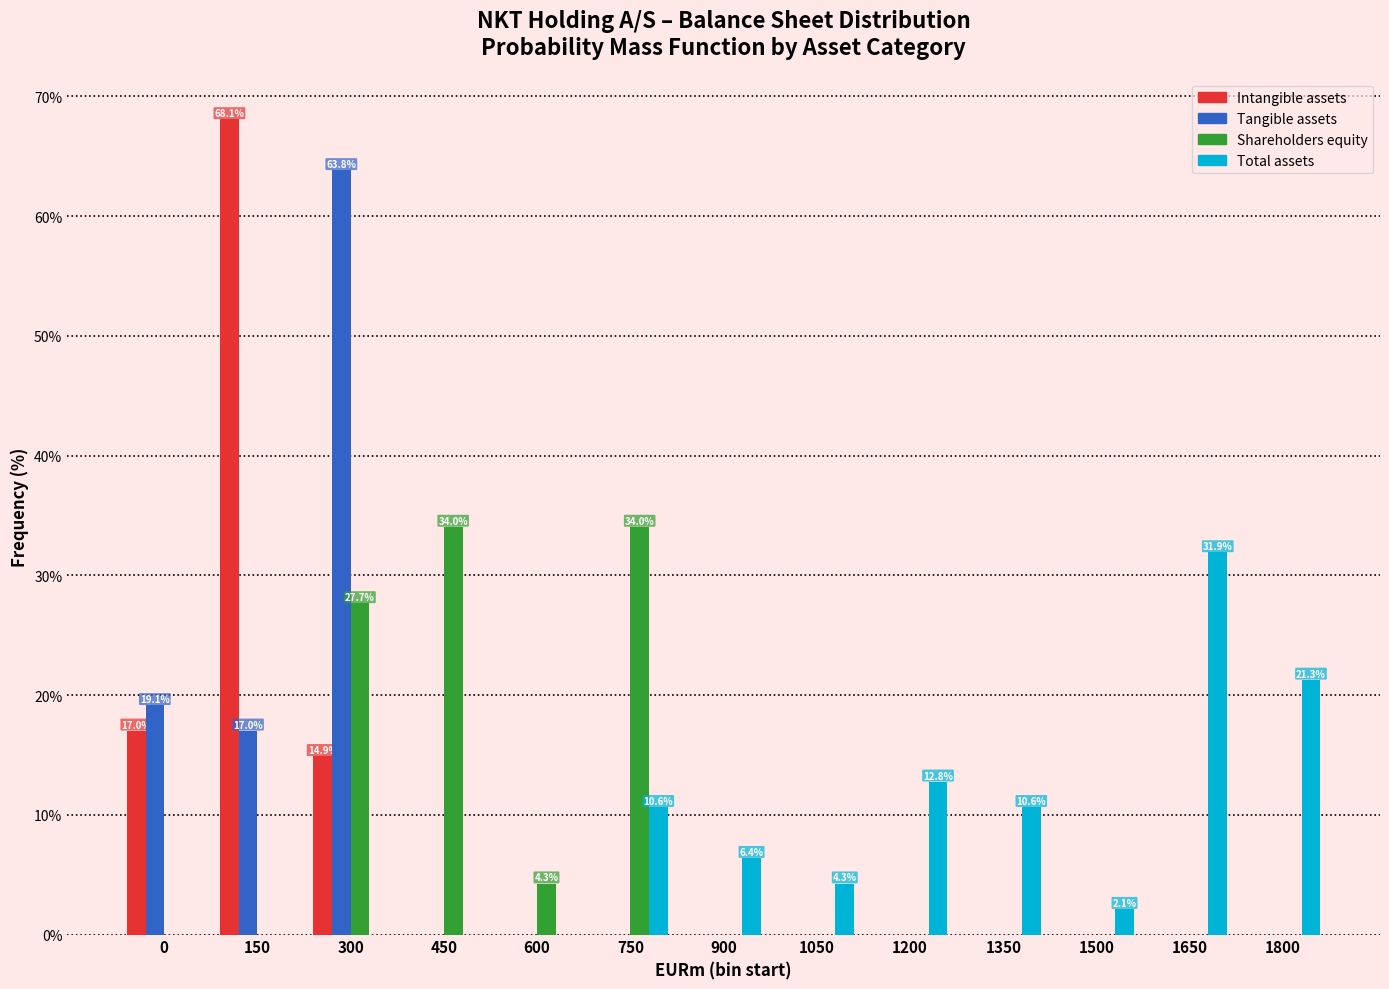

At which category is the sum across all series the highest?

300